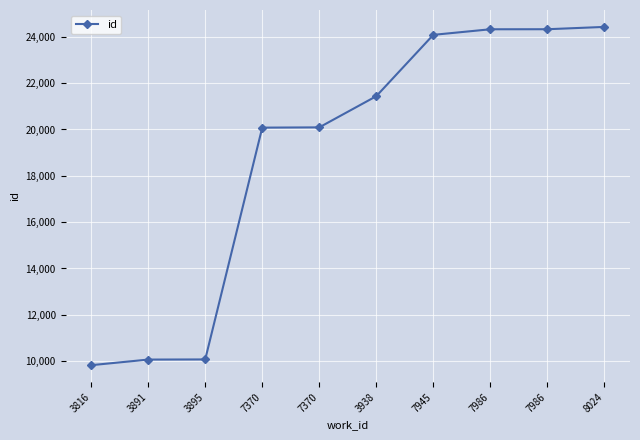

Rank the categories by value from lowest to highest.

3816, 3891, 3895, 7370, 7370, 3938, 7945, 7986, 7986, 8024